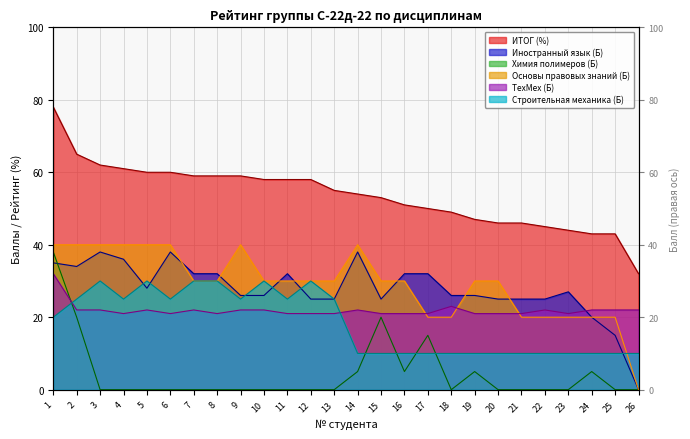

How many interior local valleys does the Строительная механика (Б) series have?

4